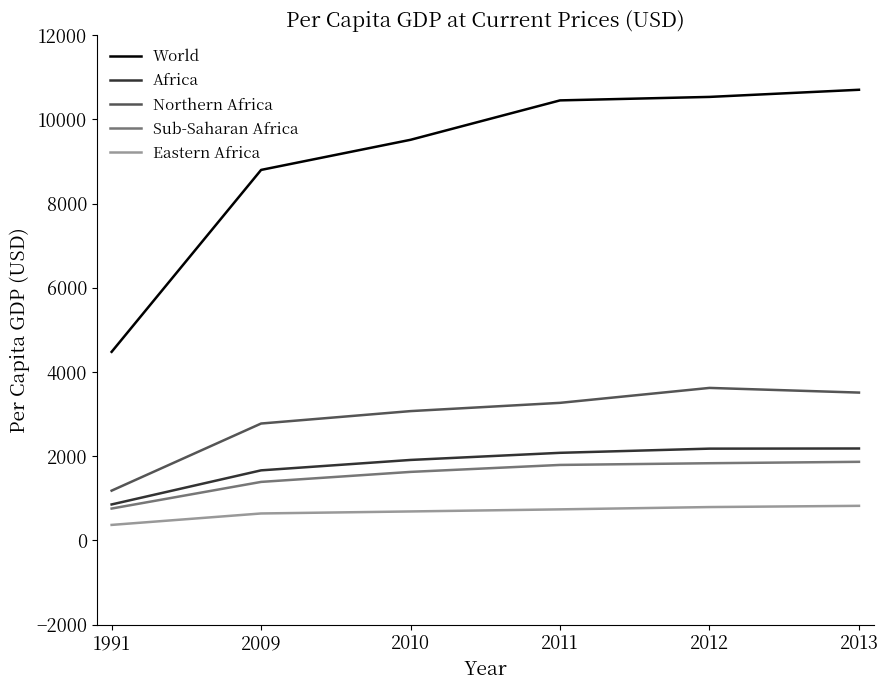

Where does the Northern Africa series first go above 3266?

2011